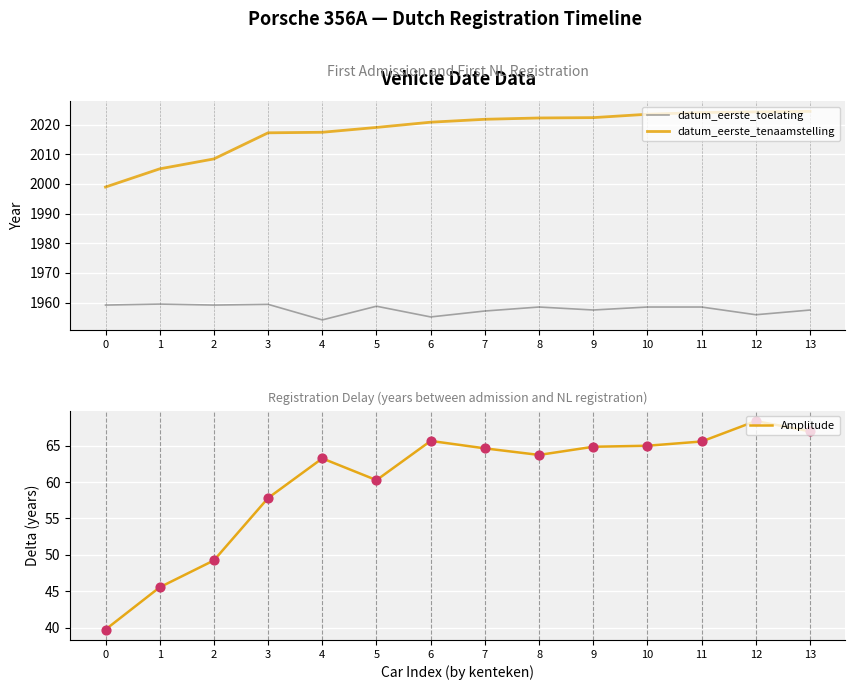

Which series reaches the minimum Y coordinate?

Amplitude